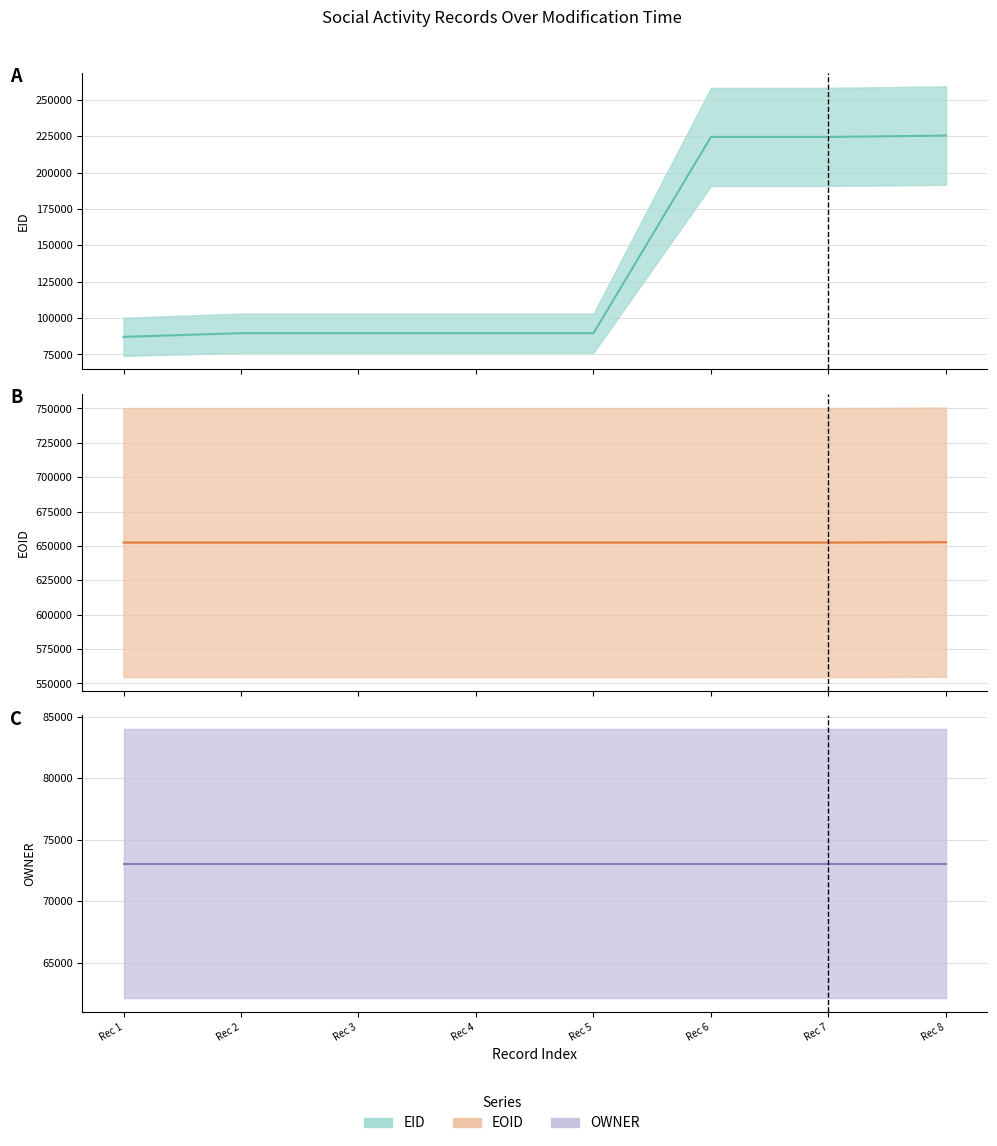

Read the OWNER (mid) value at Rec 6.

73052